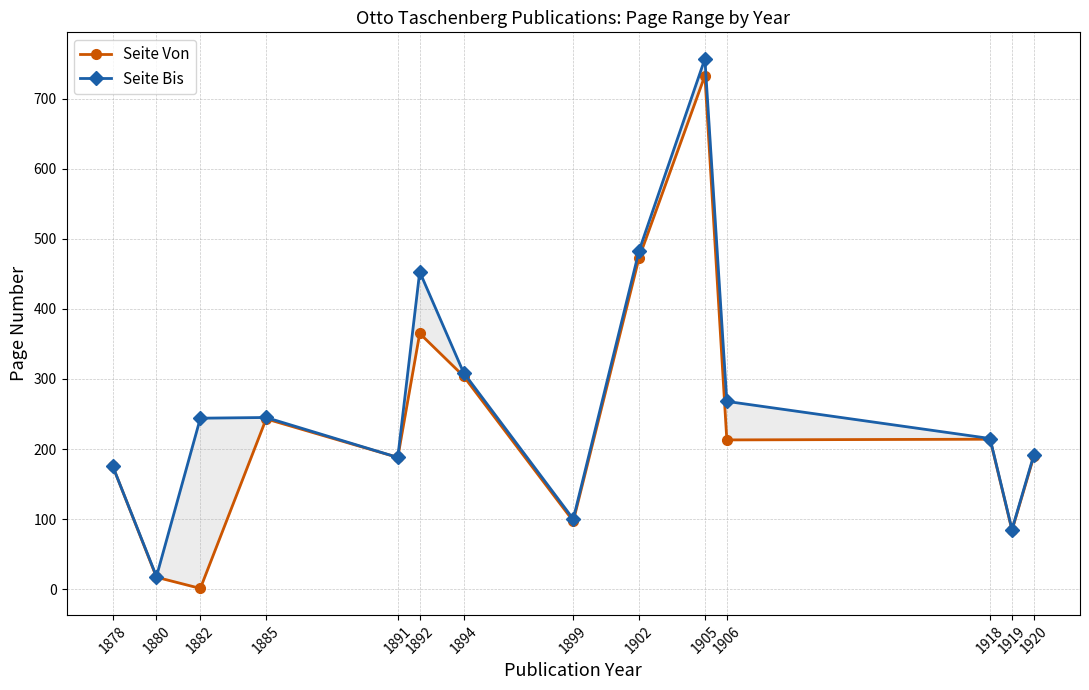

The Seite Bis series shows 453 at 1892. True or false?

True